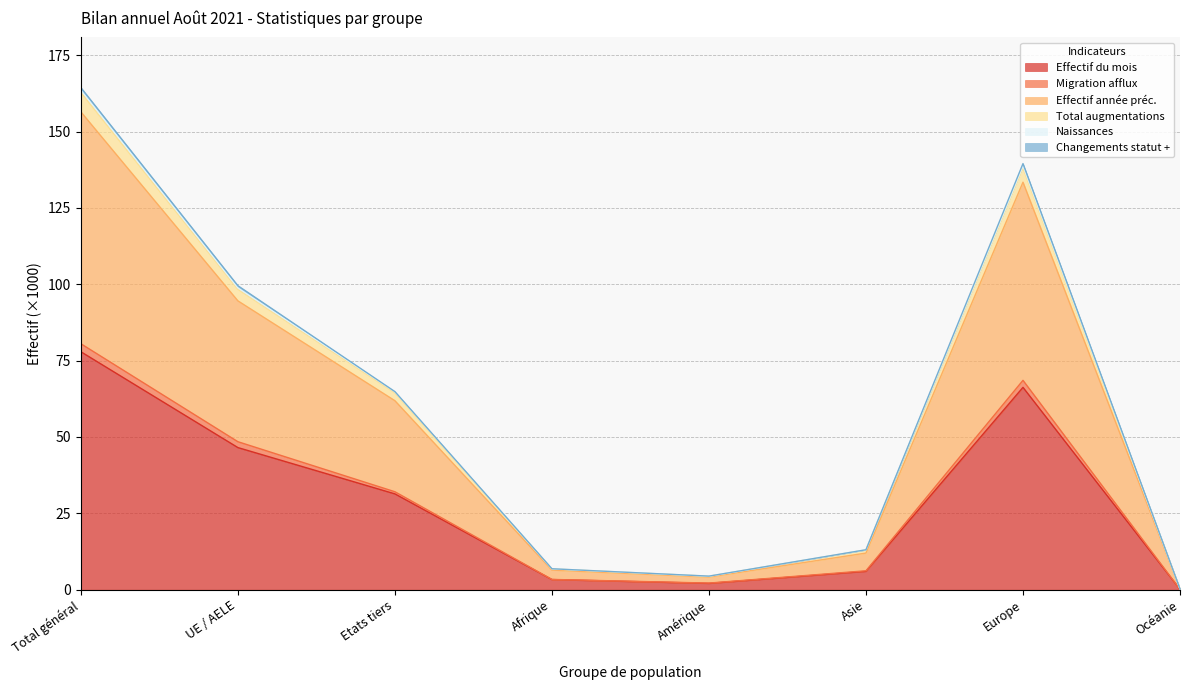

Which category has the highest value in the Effectif du mois series?

Total général